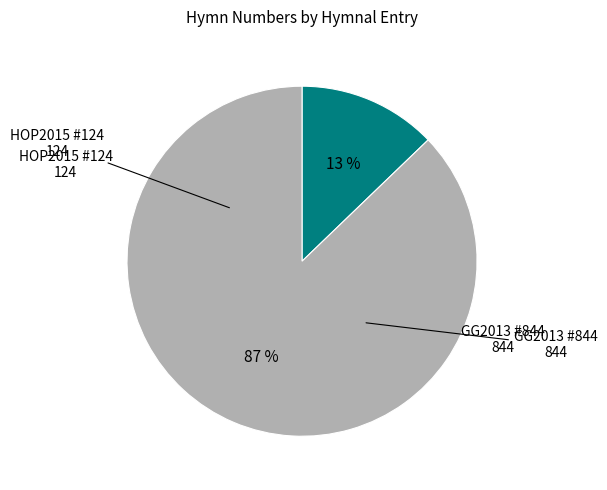

Does any single category account for the majority?

Yes